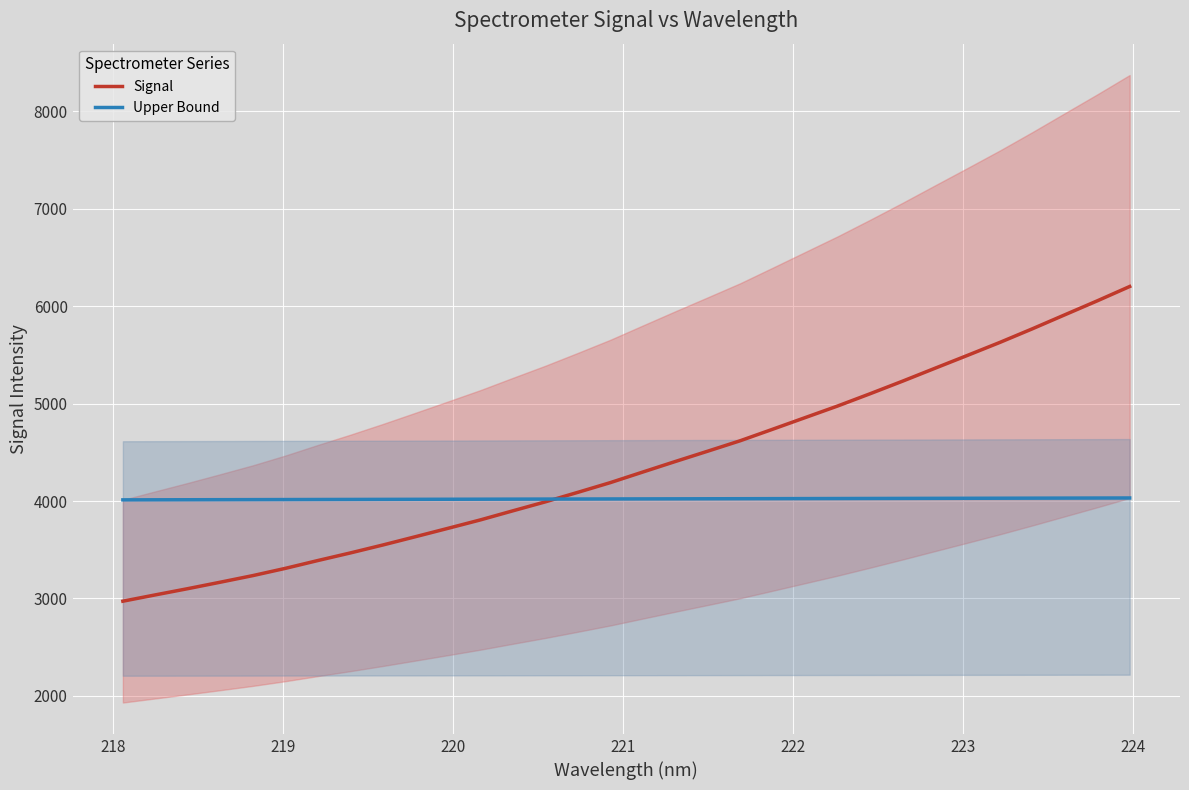

What is the value of the Upper Bound point at the 28th from the left?

4029.5